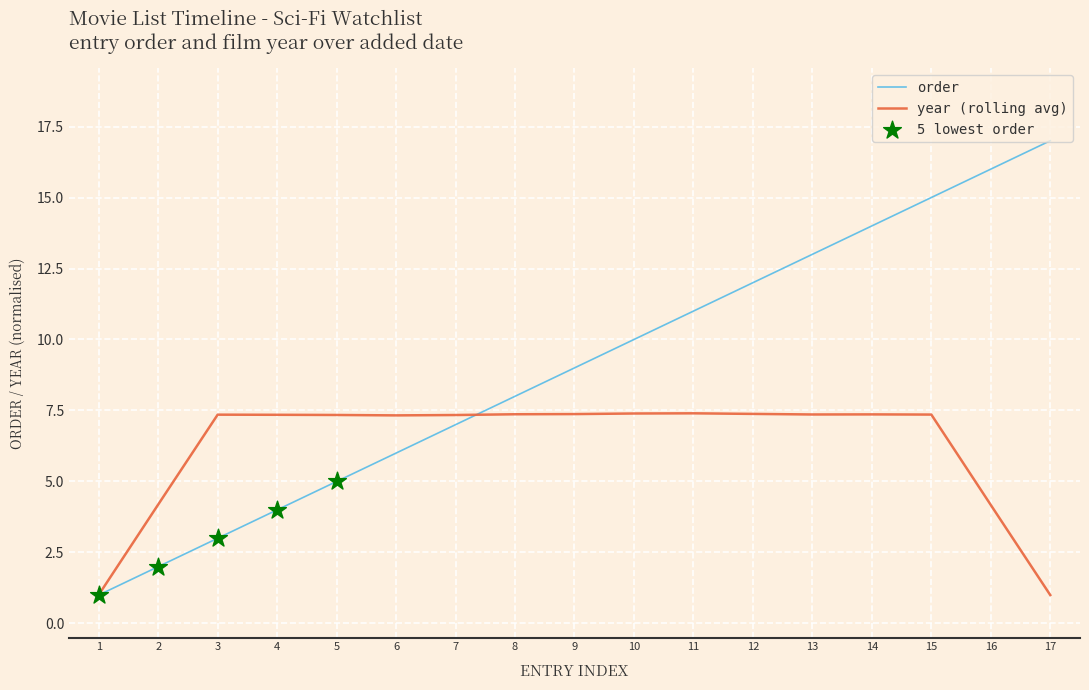

Between 1 and 6, which series saw the biggest shift?

year (rolling avg)